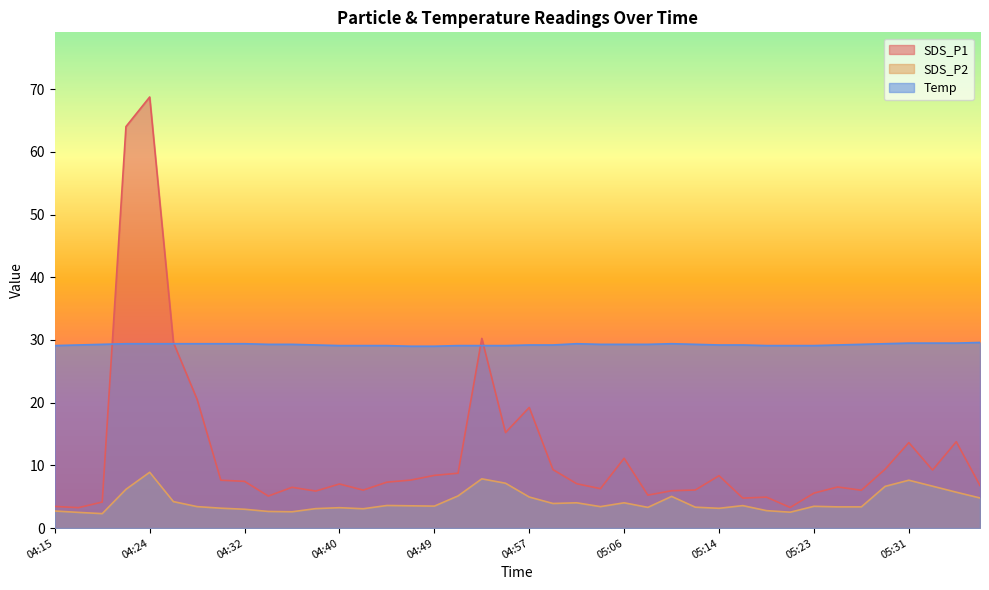

Where is the first local maximum for SDS_P1?

04:24